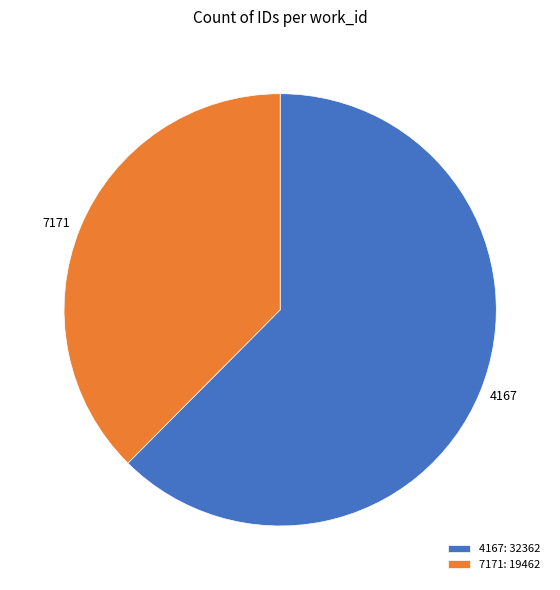

Does 7171 represent more than half of the total?

No